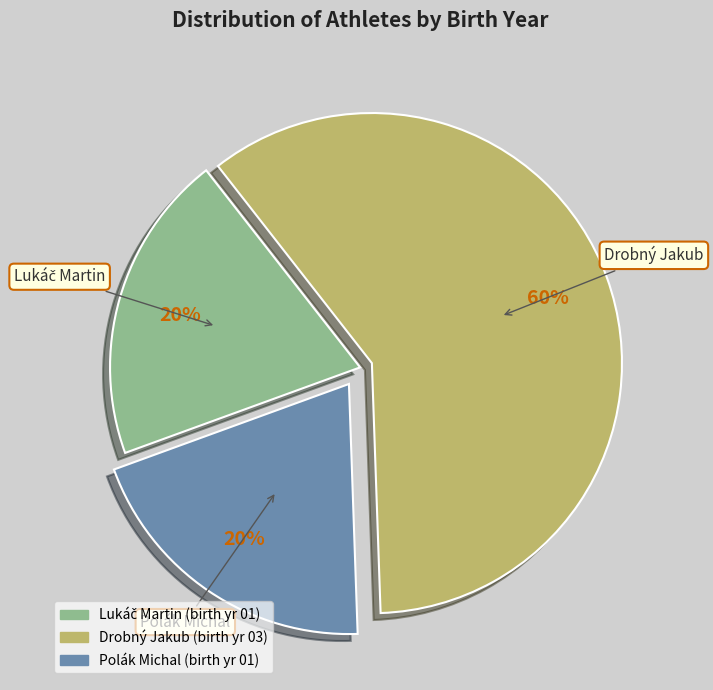

What percentage is the Drobný Jakub slice, to the nearest percent?

60%